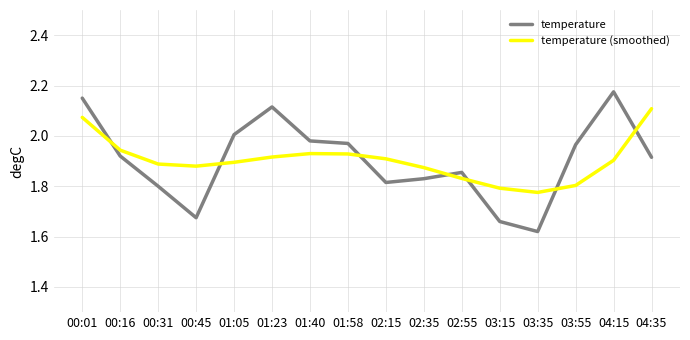

Rank the series at 00:45 from lowest to highest value.

temperature, temperature (smoothed)